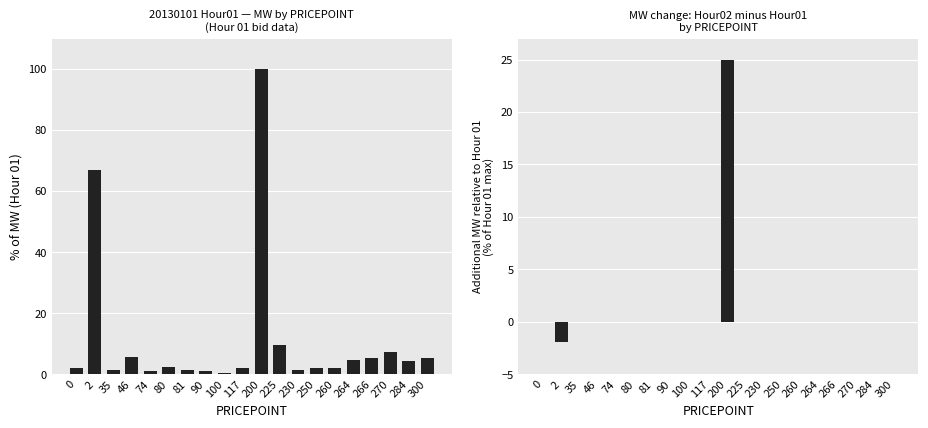

At which category does the chart reach its peak across all series?

200